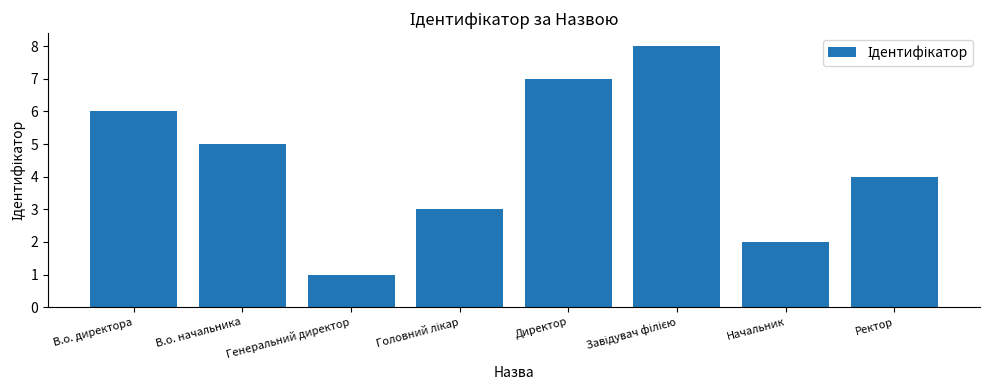

What is the change in value from Директор to Ректор?

-3